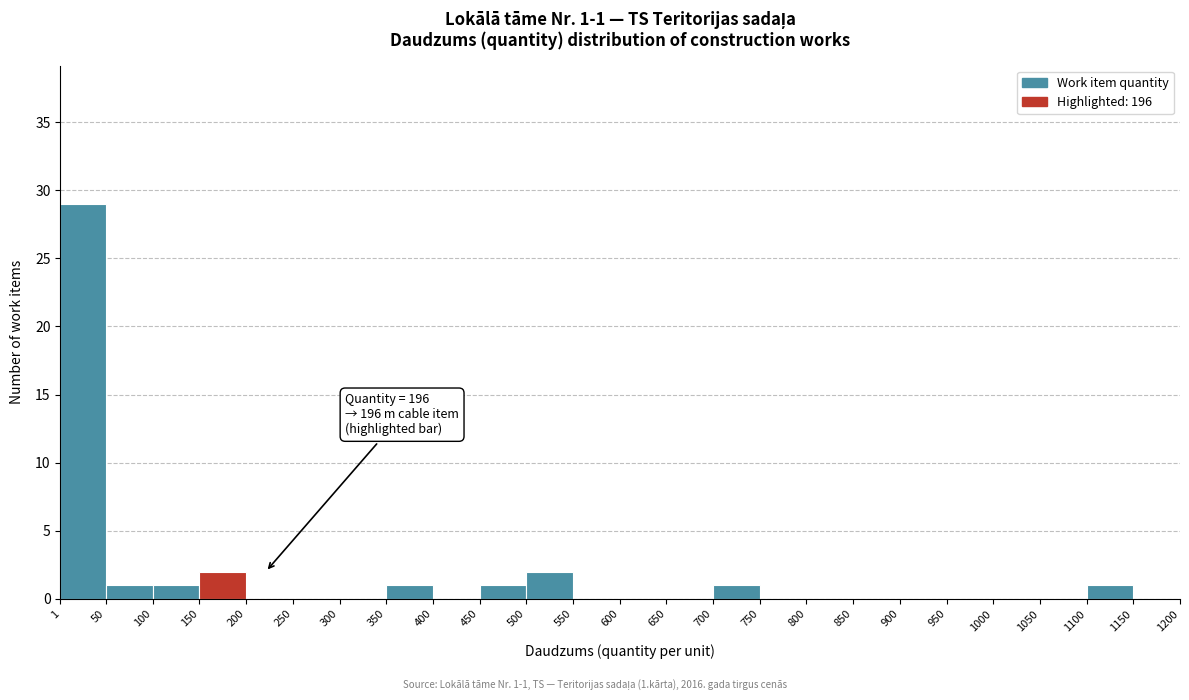

Which range on the x-axis has the tallest bar?

1 to 50